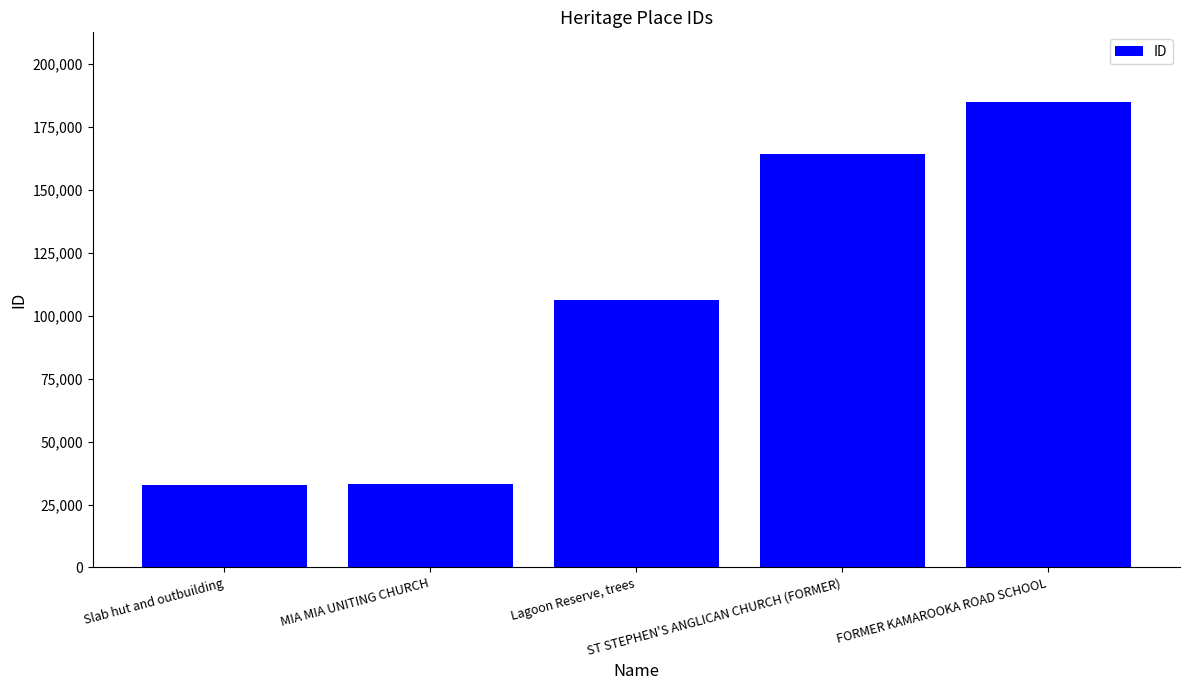

What is the change in value from MIA MIA UNITING CHURCH to FORMER KAMAROOKA ROAD SCHOOL?

+151933